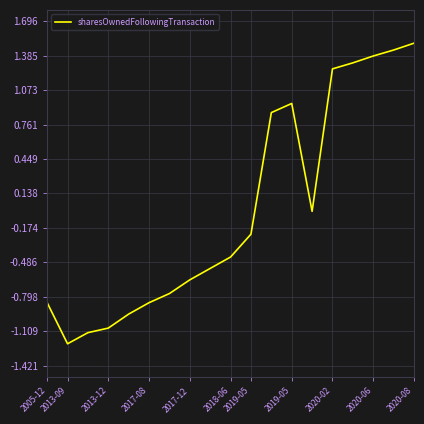

What is the difference between the second highest and minimum values?

2.7